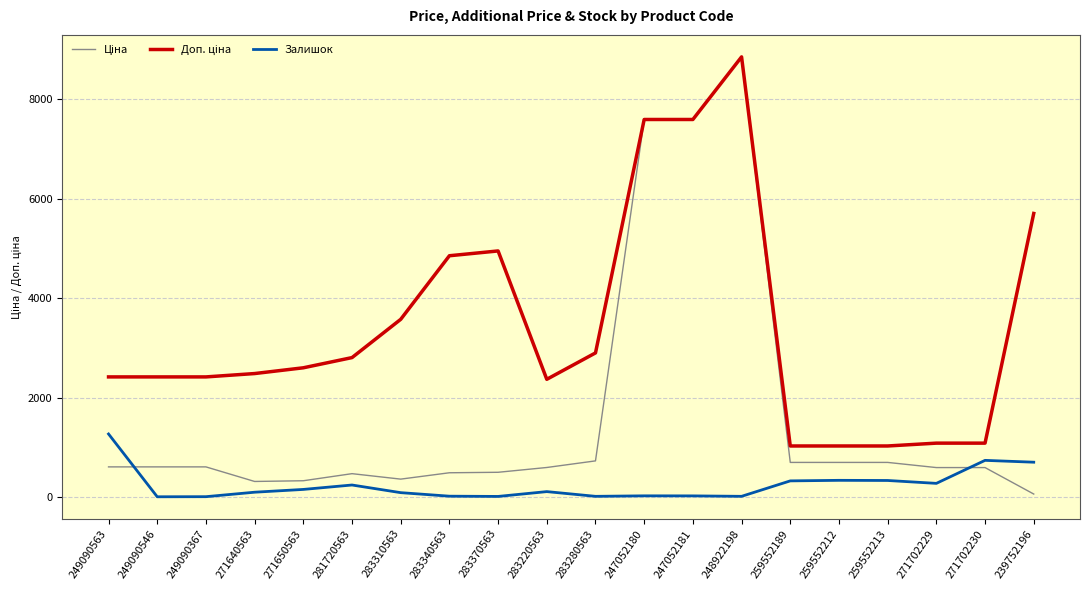

Is this an area chart (filled region under the line)?

No